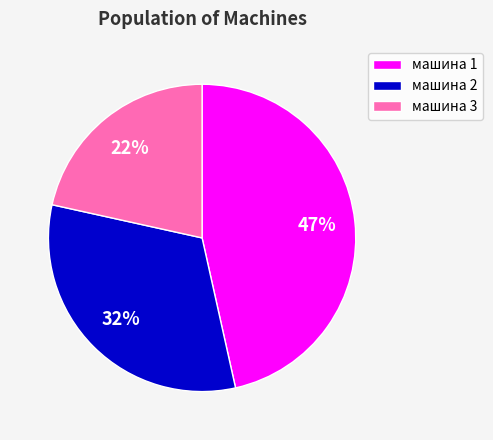

Which slice is the smallest?

машина 3